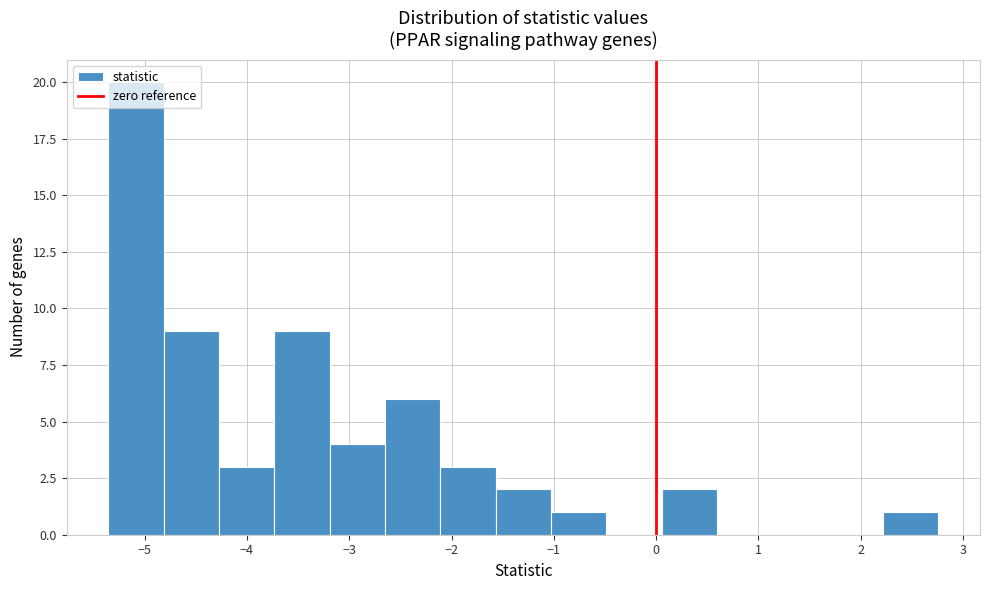

How tall is the bar that spans -4.3 to -3.7 on the x-axis? Neither the bar edges nor the heights are printed on the chart, so give them approximately, as read against the axes.

3